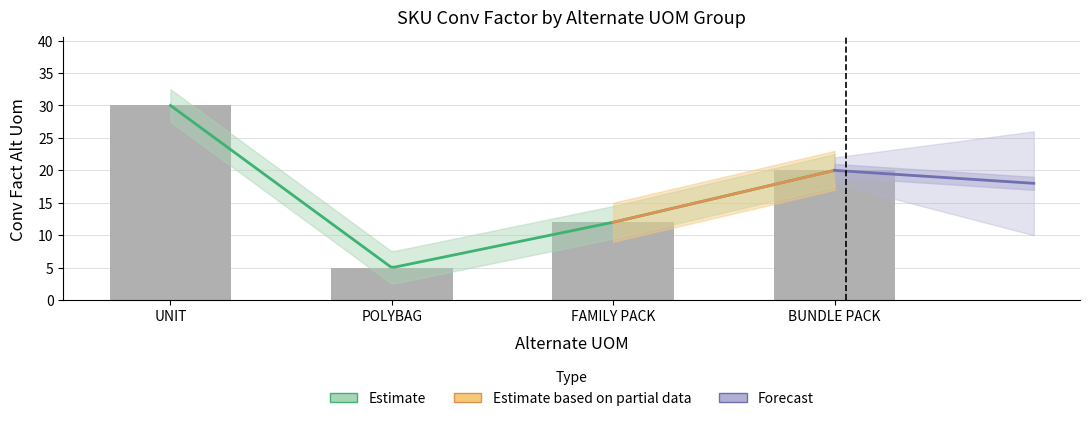

At which category does the chart reach its peak across all series?

UNIT